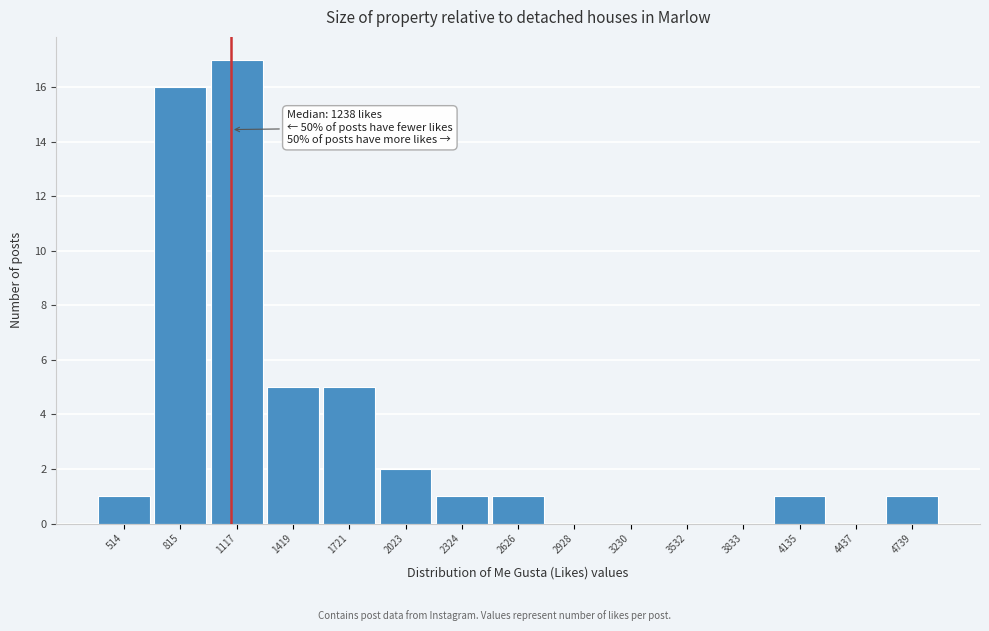

Reading right to left, what are all the values shown in this chart?

4739=1	4437=0	4135=1	3833=0	3532=0	3230=0	2928=0	2626=1	2324=1	2023=2	1721=5	1419=5	1117=17	815=16	514=1